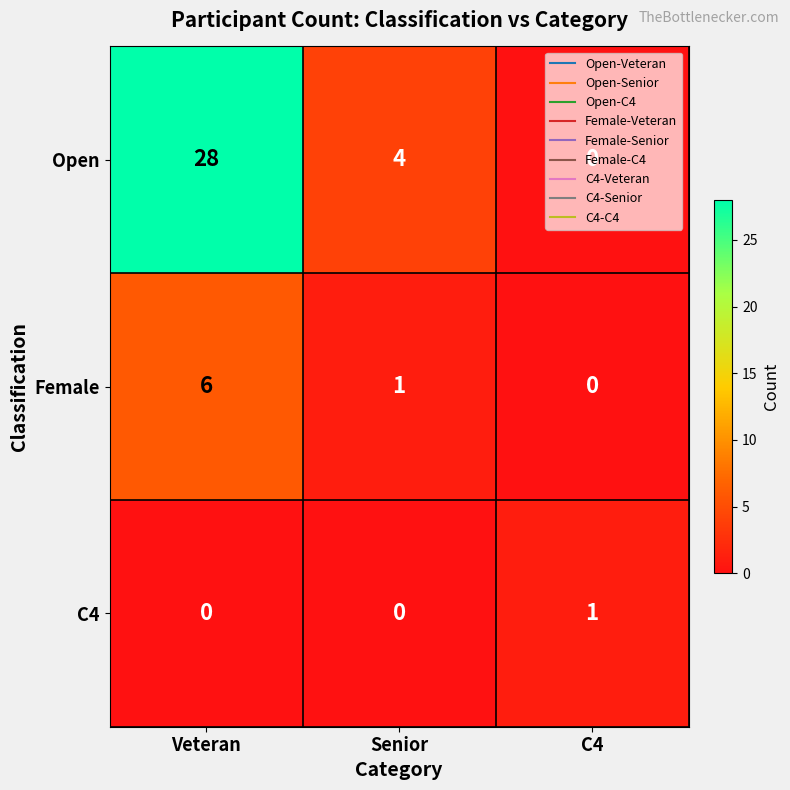

How many values in the C4 series exceed 0?

1